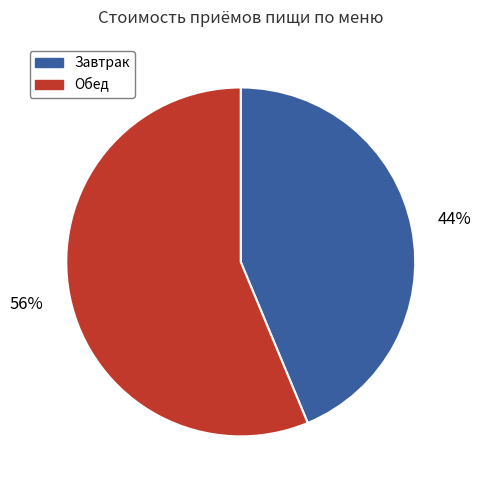

Rank the categories by value from lowest to highest.

Завтрак, Обед